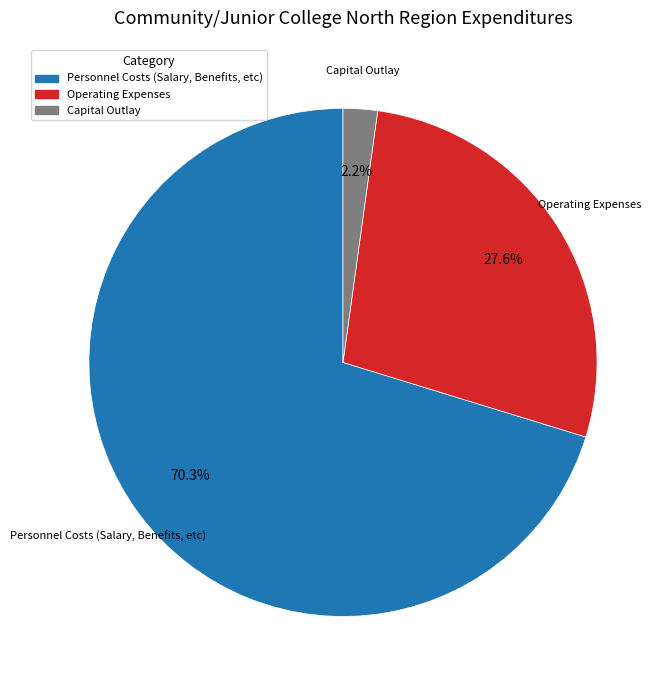

Which category has the biggest portion of the pie?

Personnel Costs (Salary, Benefits, etc)